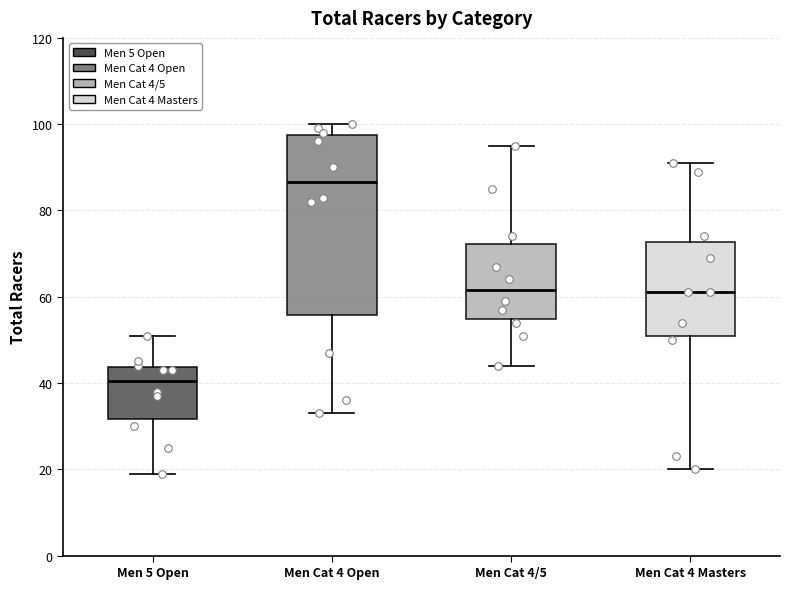

Reading left to right, transcribe this box plot: for each box, give where its median line is, the range the box spans, and where its two whiskers end, as read against the y-axis. The values are not printed on the chart, so give them approximately, as read against the axis.

Men 5 Open: median 40, box 32 to 44, whiskers 20 to 52
Men Cat 4 Open: median 86, box 56 to 98, whiskers 34 to 100
Men Cat 4/5: median 62, box 54 to 72, whiskers 44 to 96
Men Cat 4 Masters: median 62, box 52 to 72, whiskers 20 to 92